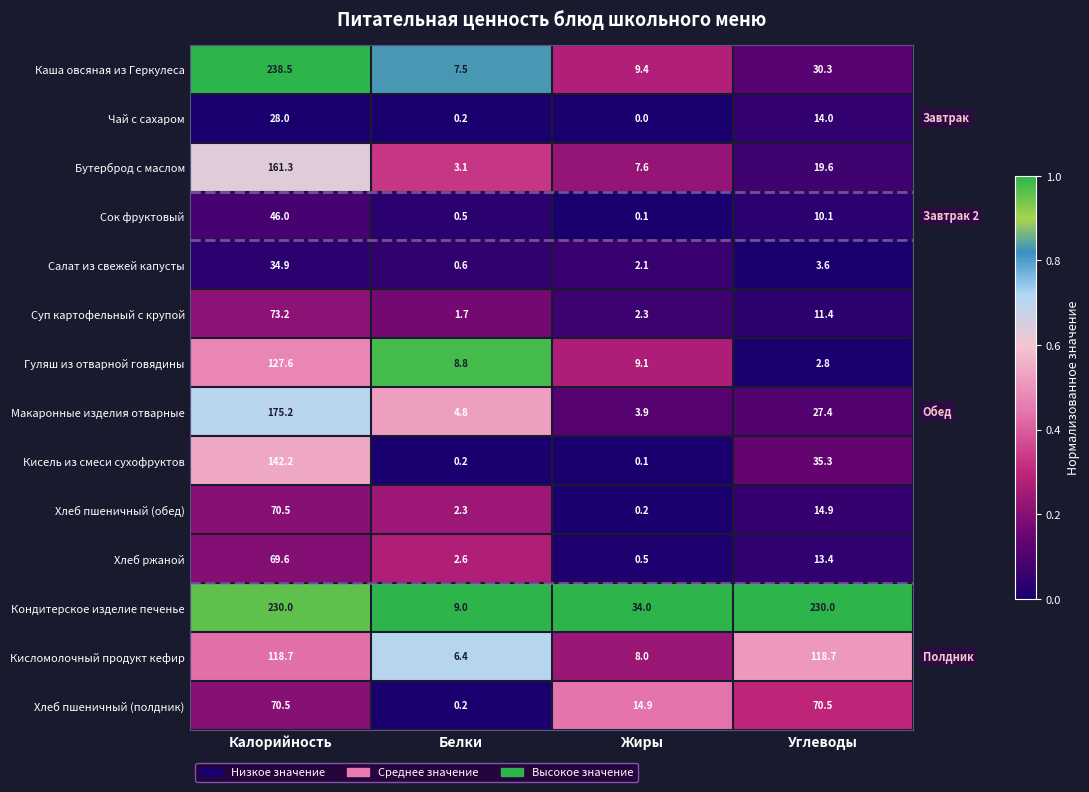

What is the sum of all Суп картофельный с крупой values?

88.6